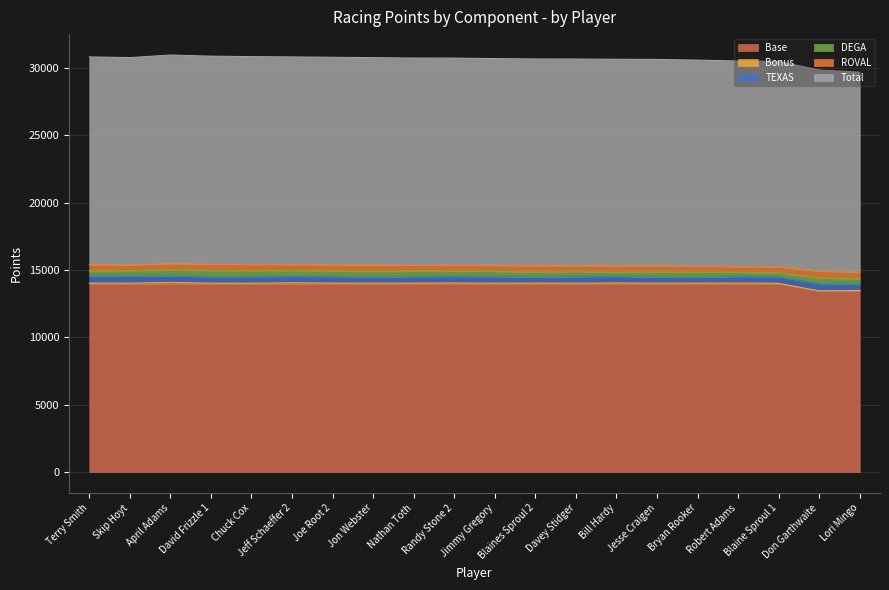

At which label does ROVAL reach its peak?

Don Garthwaite